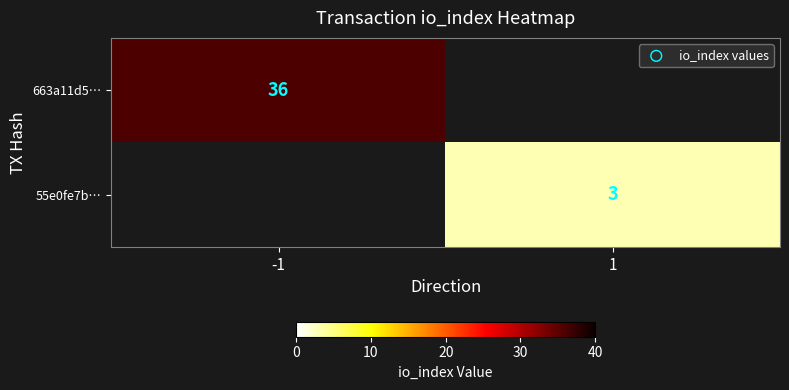

The 55e0fe7b… series shows 5 at 1. True or false?

False